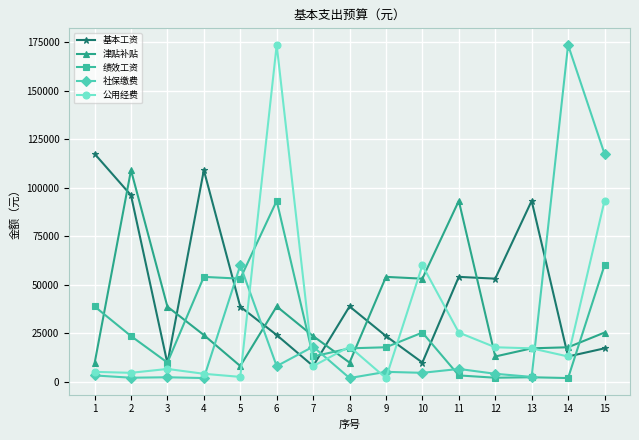

At how many categories does at least one series exceed 153016?

2